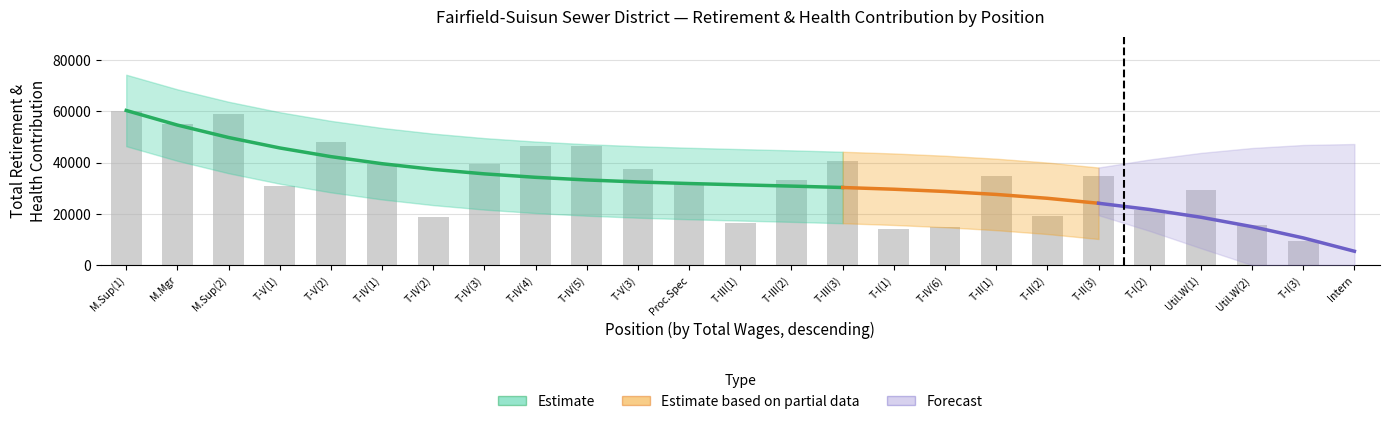

Is it true that the value at T-II(3) is 34638?

True